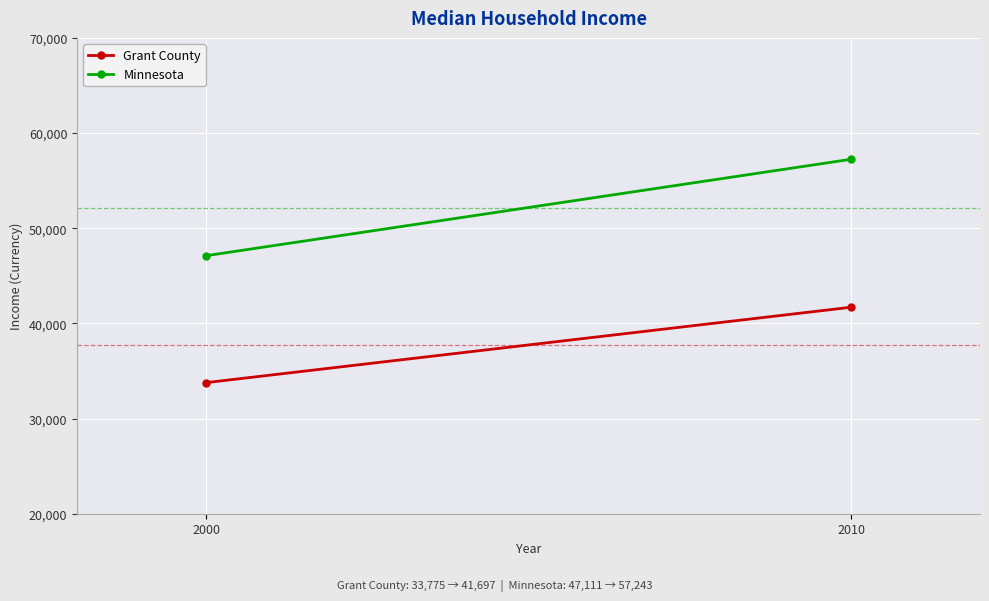

At which category is the sum across all series the highest?

2010